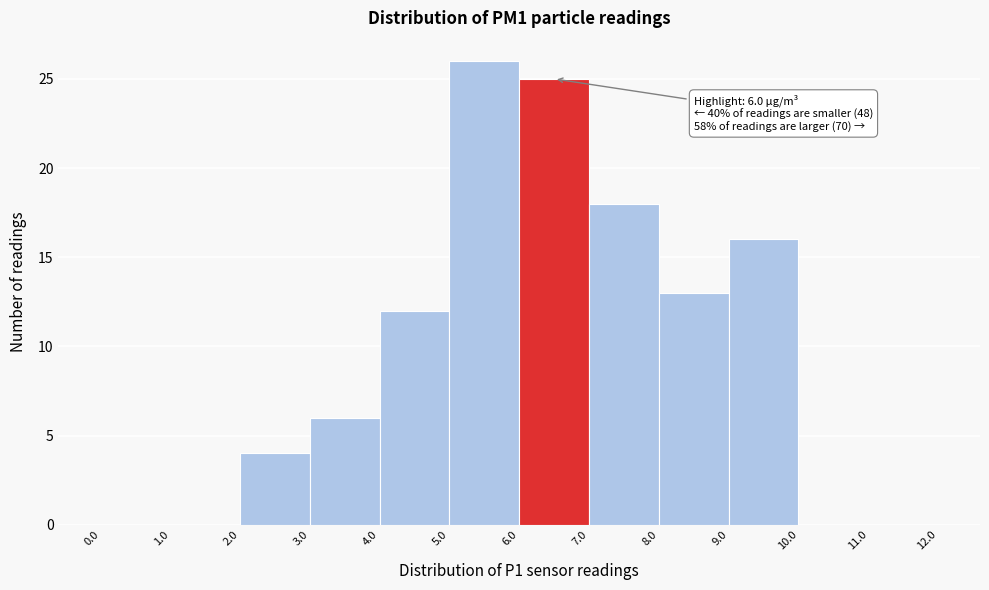

Which range on the x-axis has the tallest bar?

5.0 to 6.0